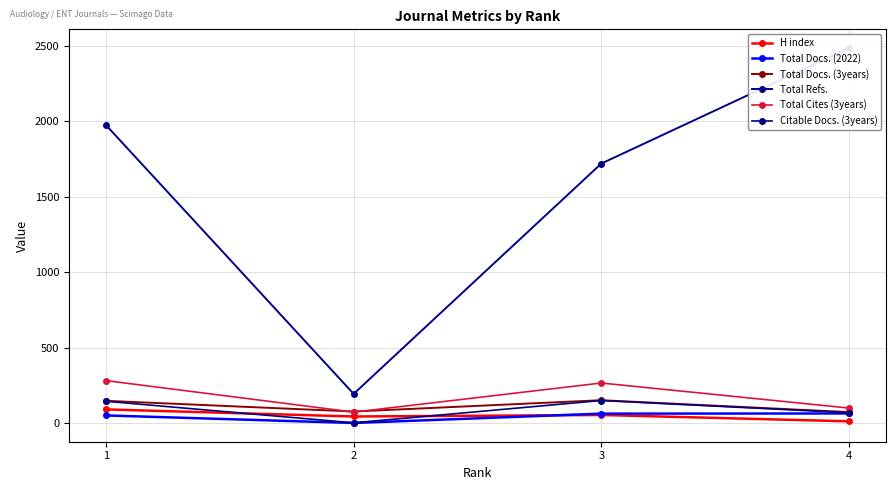

What are all the series names shown in the legend?

H index, Total Docs. (2022), Total Docs. (3years), Total Refs., Total Cites (3years), Citable Docs. (3years)